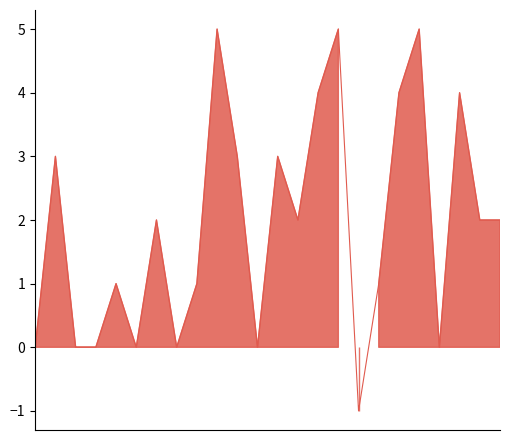

How many data points are above 2?

9